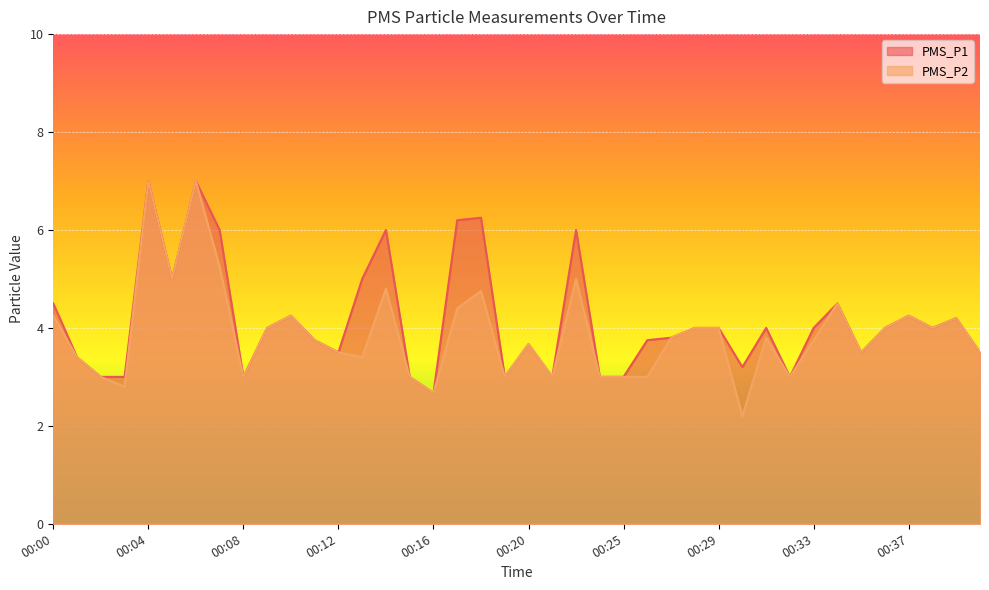

What is the maximum value for PMS_P1?

7.0